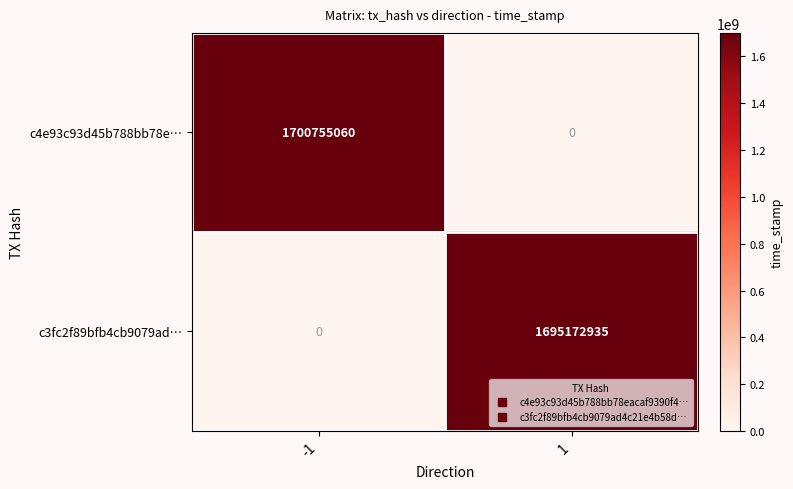

Which series changed the most between -1 and 1?

c4e93c93d45b788bb78e…